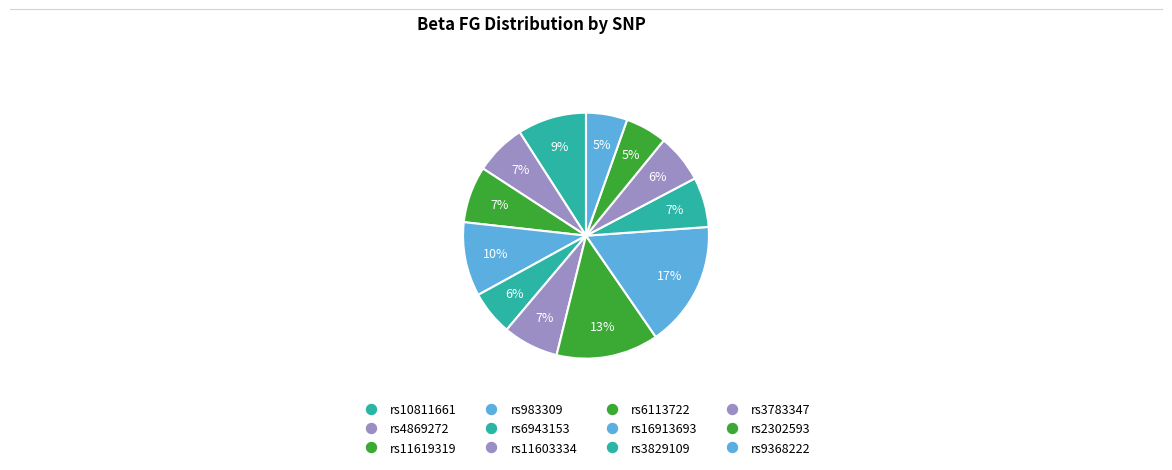

How many slices are in this pie chart?

12